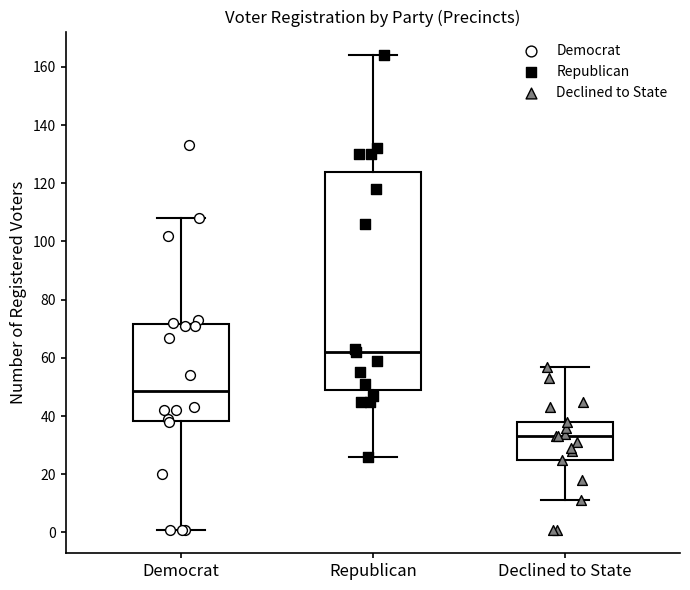

Reading left to right, transcribe this box plot: for each box, give where its median line is, the range the box spans, and where its two whiskers end, as read against the y-axis. The values are not printed on the chart, so give them approximately, as read against the axis.

Democrat: median 48, box 38 to 72, whiskers 2 to 108
Republican: median 62, box 50 to 124, whiskers 26 to 164
Declined to State: median 34, box 26 to 38, whiskers 12 to 58